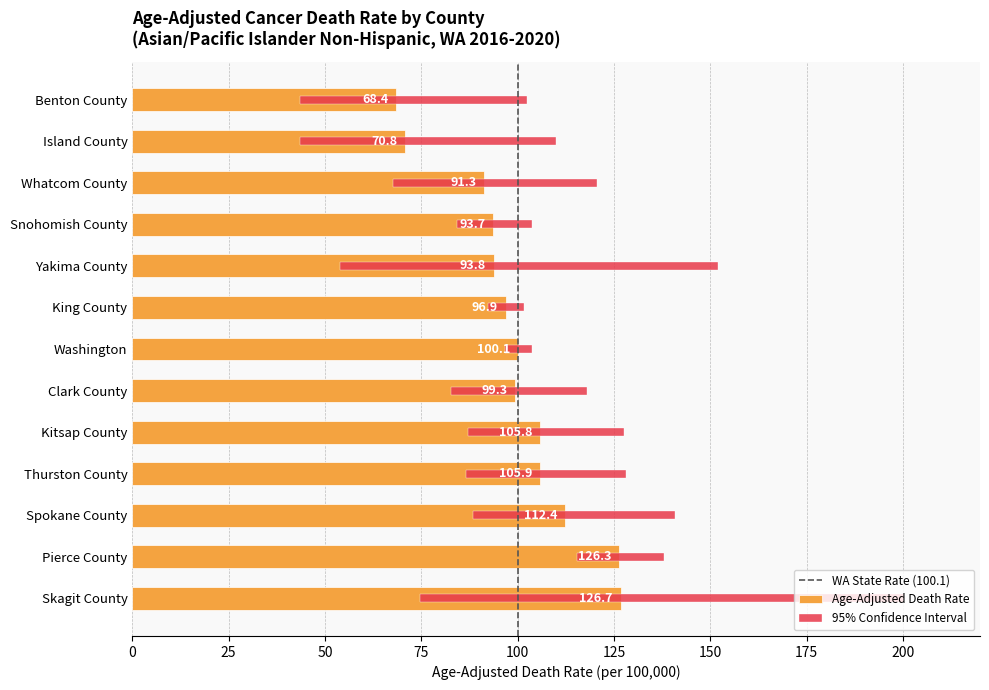

Which category has the lowest value across all series?

Island County